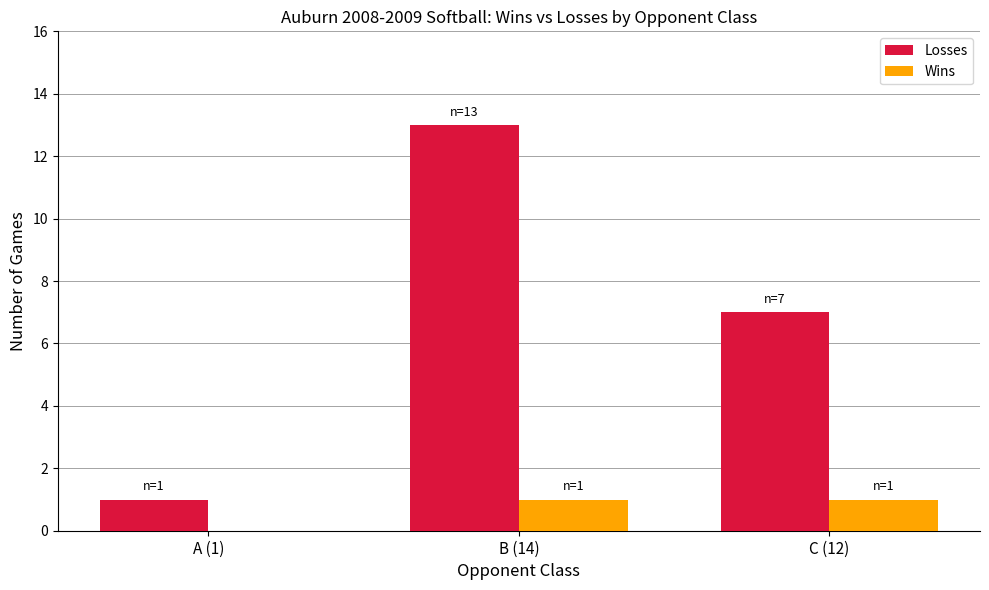

How many groups of bars are there?

3